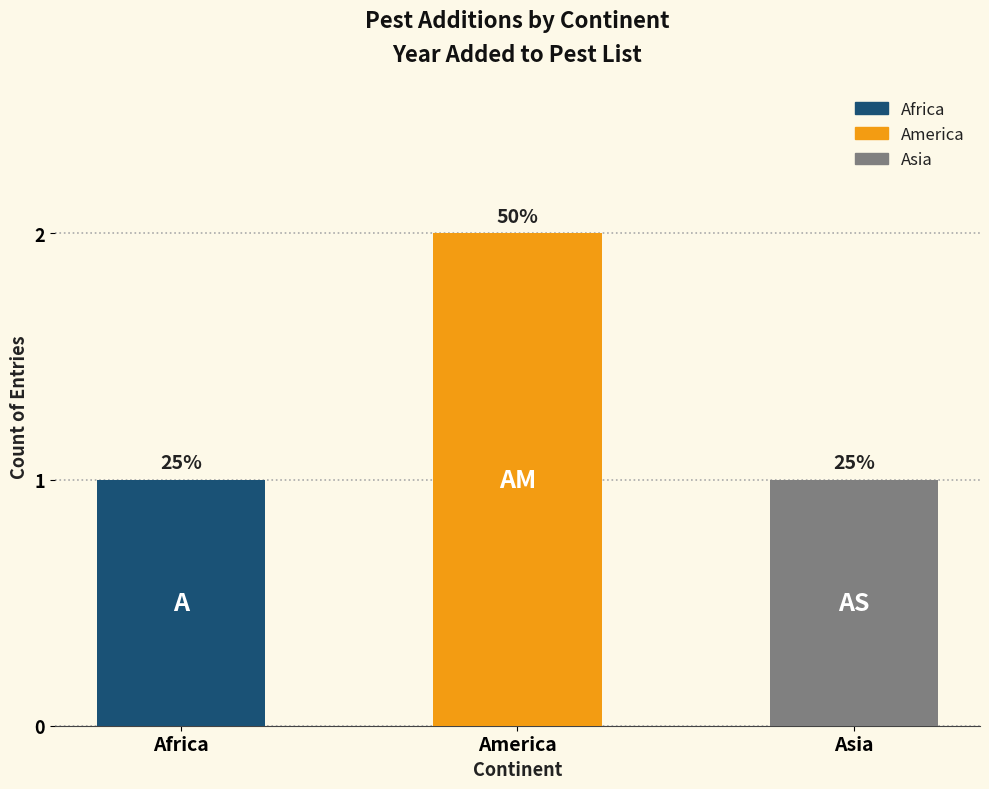

How many bars are there in total?

3